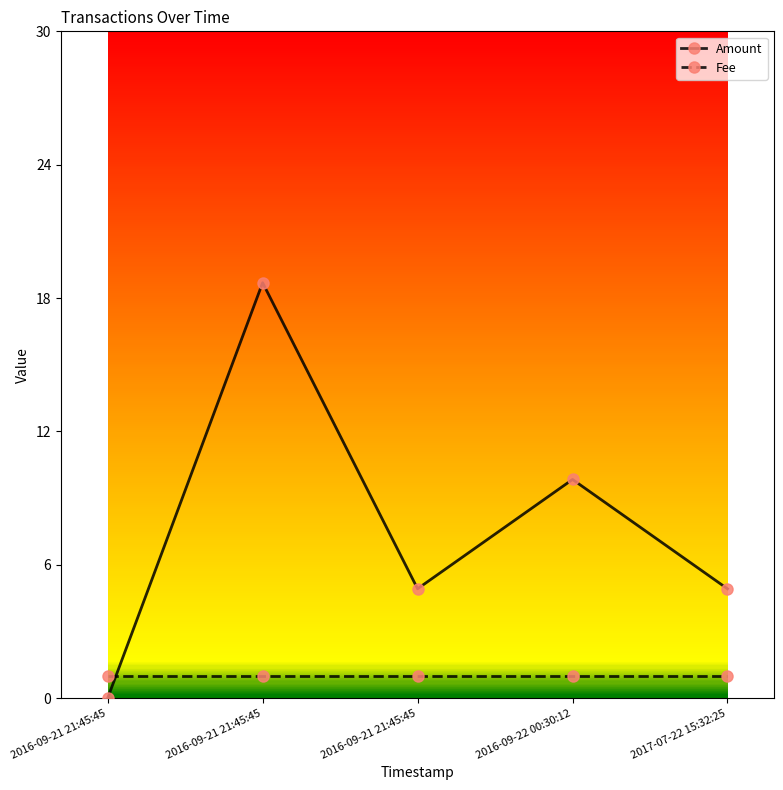

Does the chart have visible grid lines?

No